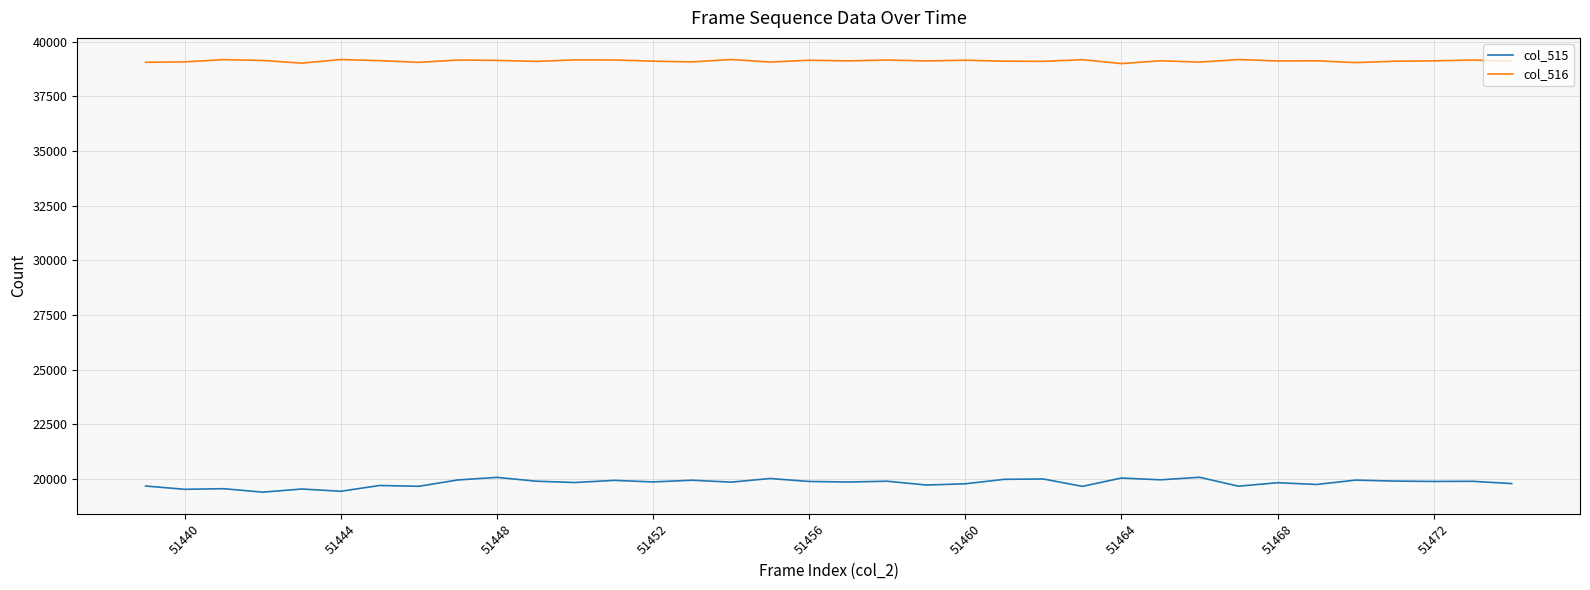

What are all the series names shown in the legend?

col_515, col_516